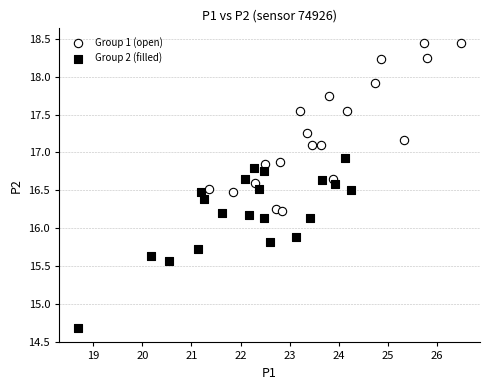

Which series contains the highest Y value?

Group 1 (open)